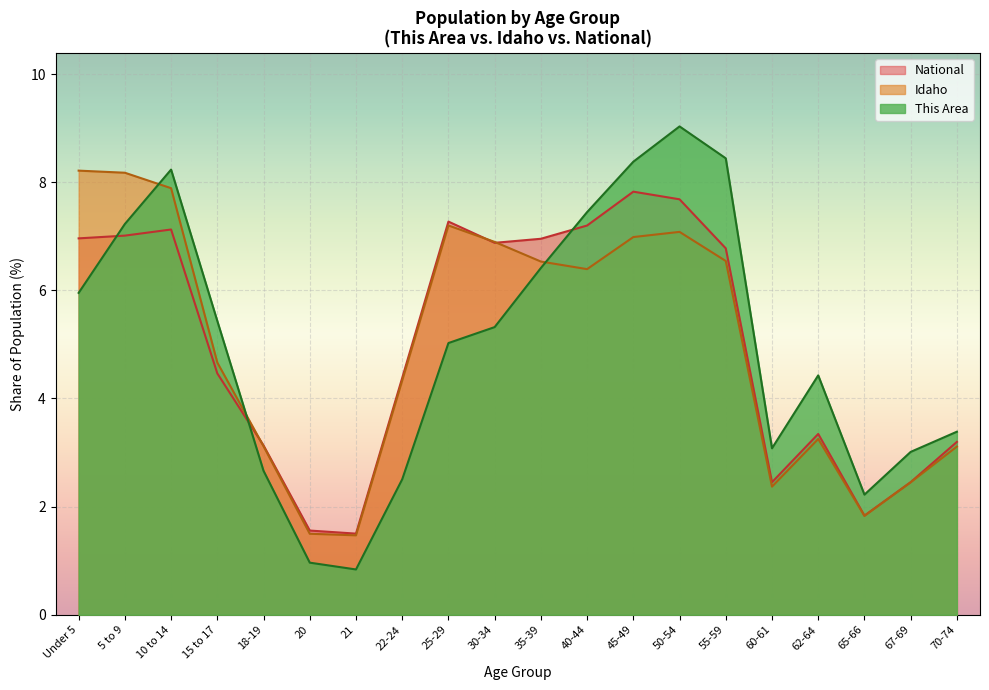

What is the maximum value shown in the chart?

9.0